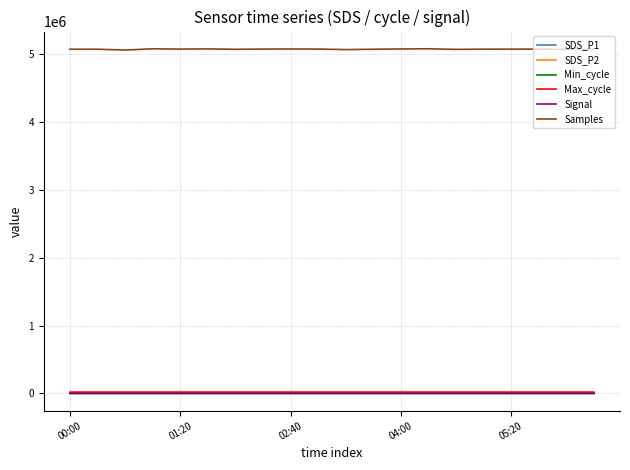

Which series has the largest total across all categories?

Samples